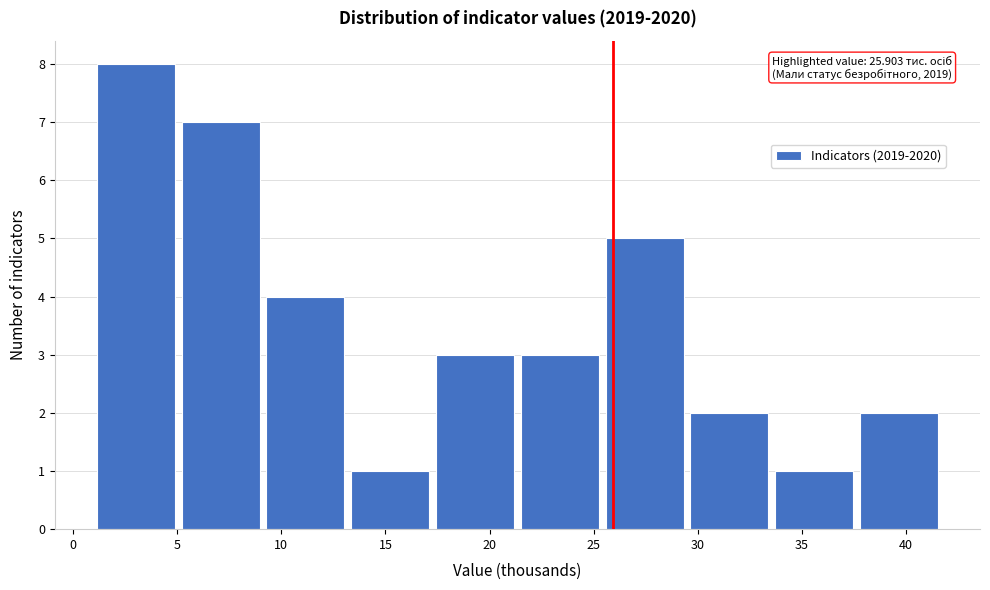

Which range on the x-axis has the tallest bar?

1.0 to 5.0